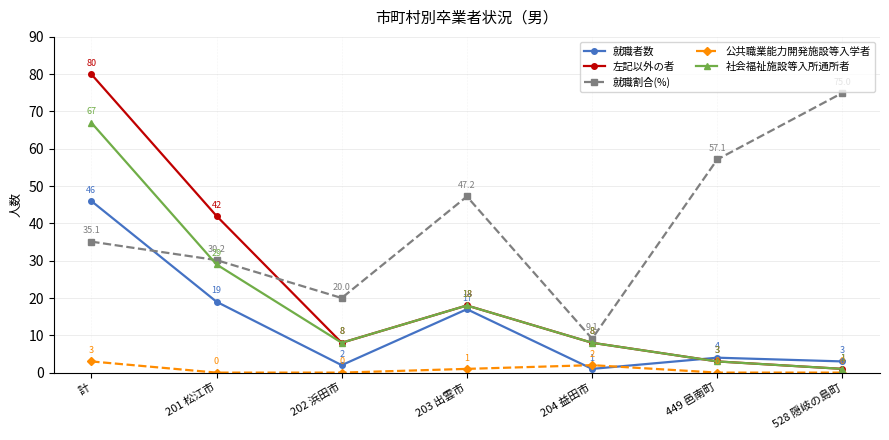

Reading left to right, list all the values displayed in this chart.

就職者数: 計=46.0	201 松江市=19.0	202 浜田市=2.0	203 出雲市=17.0	204 益田市=1.0	449 邑南町=4.0	528 隠岐の島町=3.0
左記以外の者: 計=80.0	201 松江市=42.0	202 浜田市=8.0	203 出雲市=18.0	204 益田市=8.0	449 邑南町=3.0	528 隠岐の島町=1.0
就職割合(%): 計=35.1	201 松江市=30.2	202 浜田市=20.0	203 出雲市=47.2	204 益田市=9.1	449 邑南町=57.1	528 隠岐の島町=75.0
公共職業能力開発施設等入学者: 計=3.0	201 松江市=0.0	202 浜田市=0.0	203 出雲市=1.0	204 益田市=2.0	449 邑南町=0.0	528 隠岐の島町=0.0
社会福祉施設等入所通所者: 計=67.0	201 松江市=29.0	202 浜田市=8.0	203 出雲市=18.0	204 益田市=8.0	449 邑南町=3.0	528 隠岐の島町=1.0